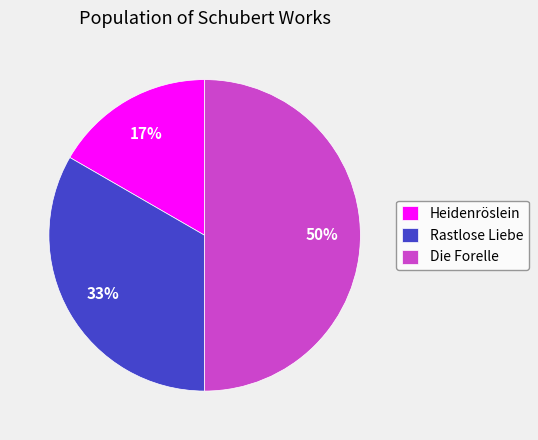

Does Heidenröslein represent more than half of the total?

No